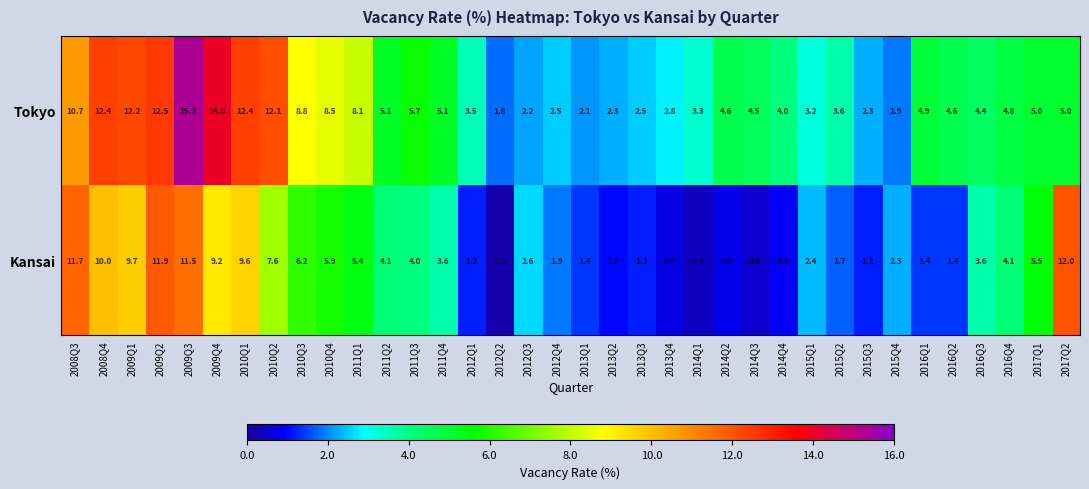

Is it true that Kansai equals 2.4 at 2016Q3?

False